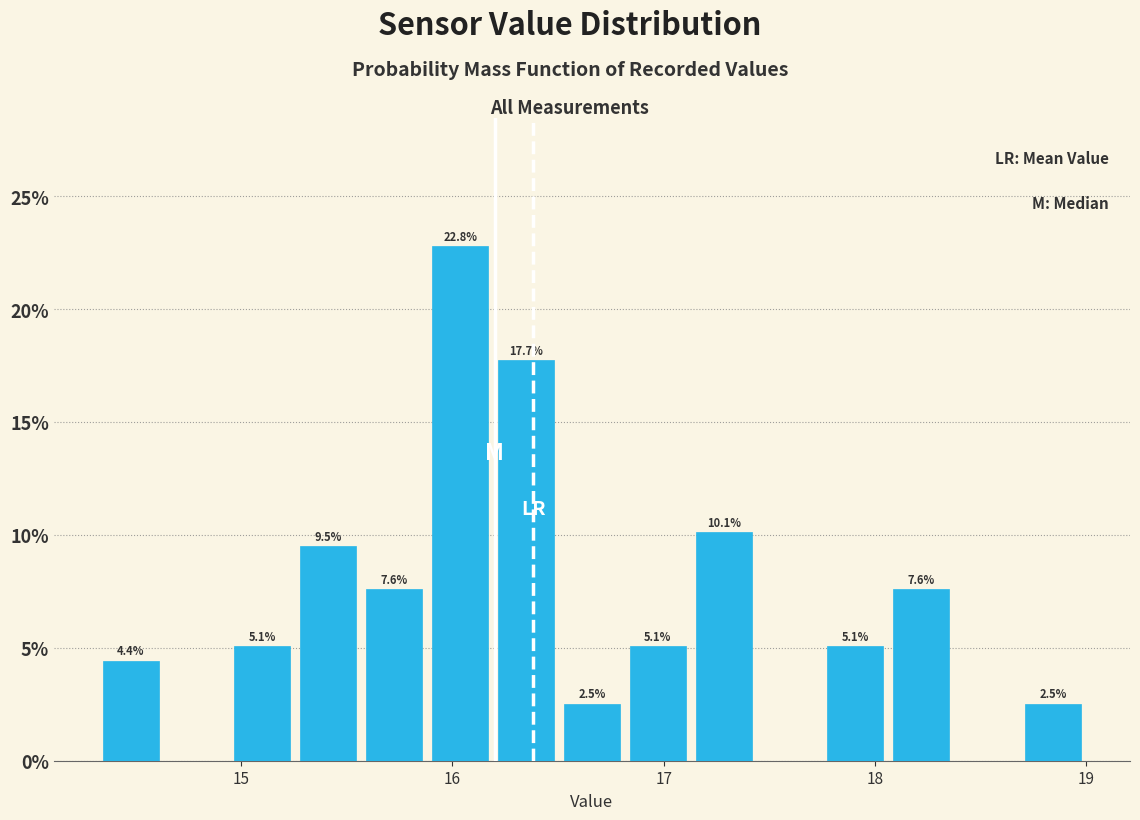

Read against the x-axis, roughly where is the centre of the tallest bar?

16.0